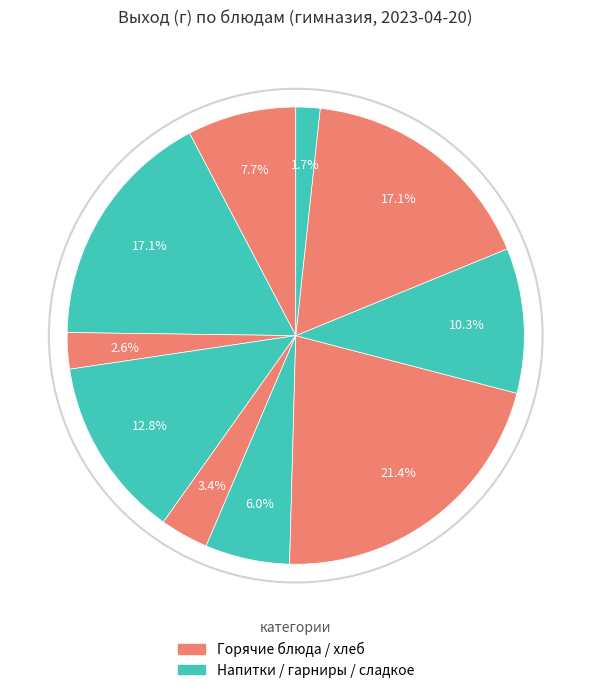

How many slices are in this pie chart?

10